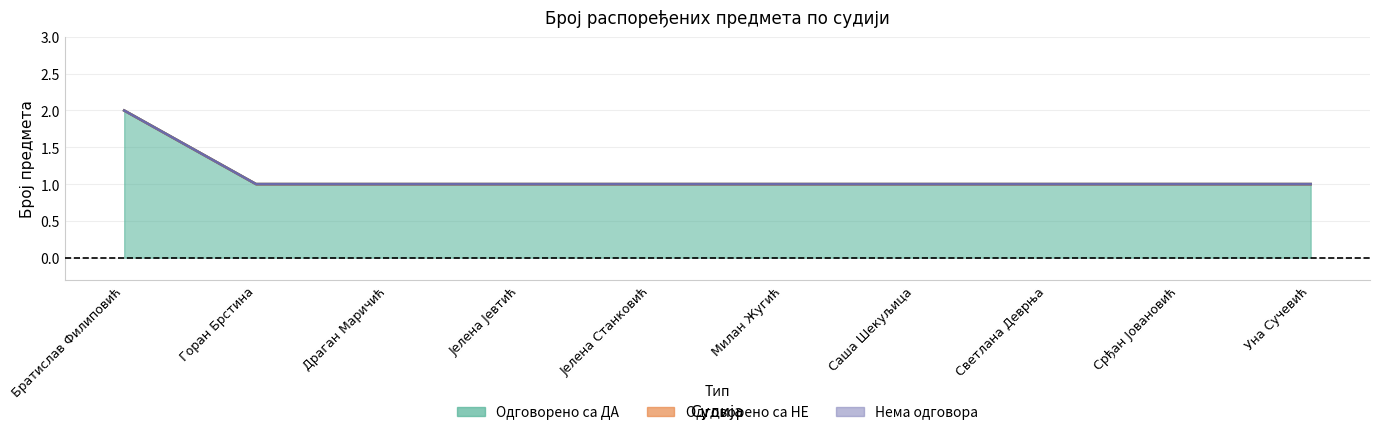

At which label is Нема одговора closest to 0?

Братислав Филиповић